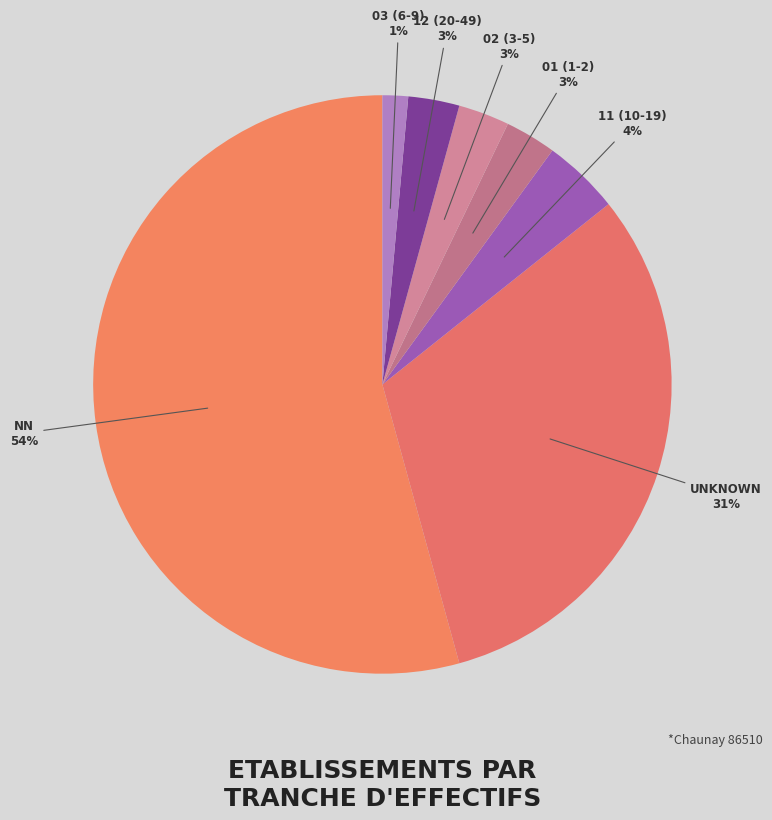

Which category has the biggest portion of the pie?

NN